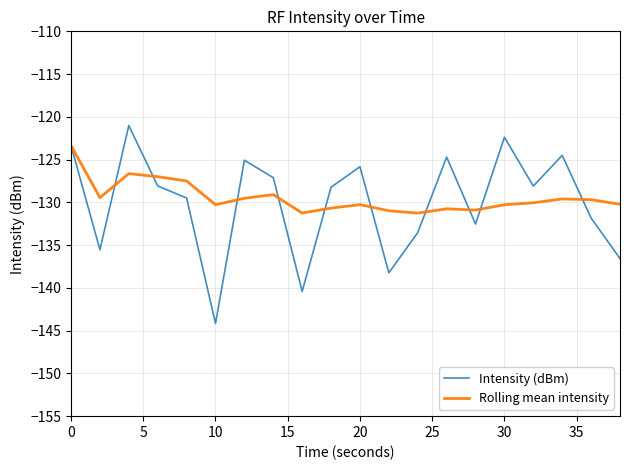

How many lines are shown in the chart?

2